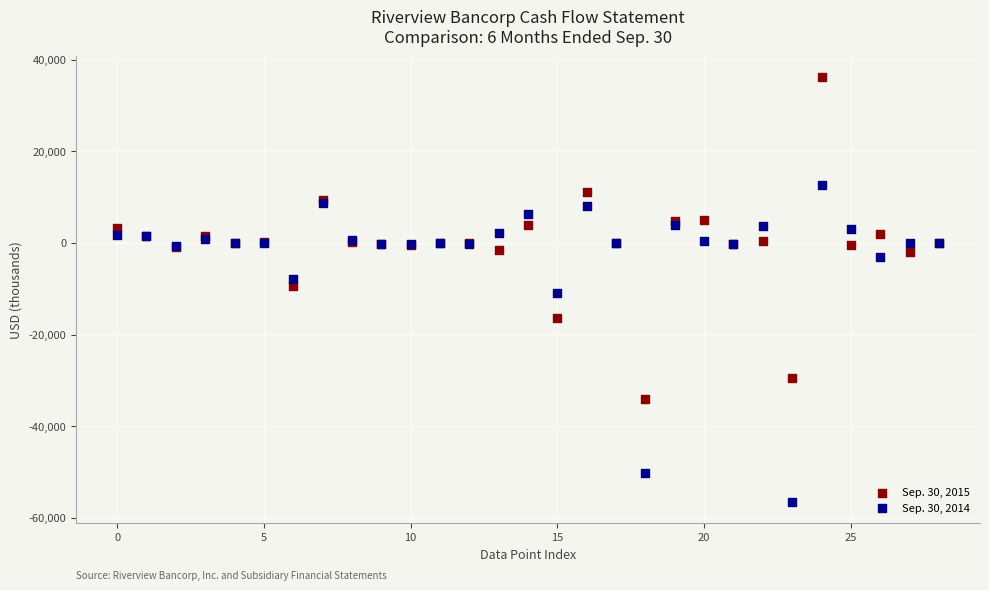

Which series reaches the maximum Y coordinate?

Sep. 30, 2015